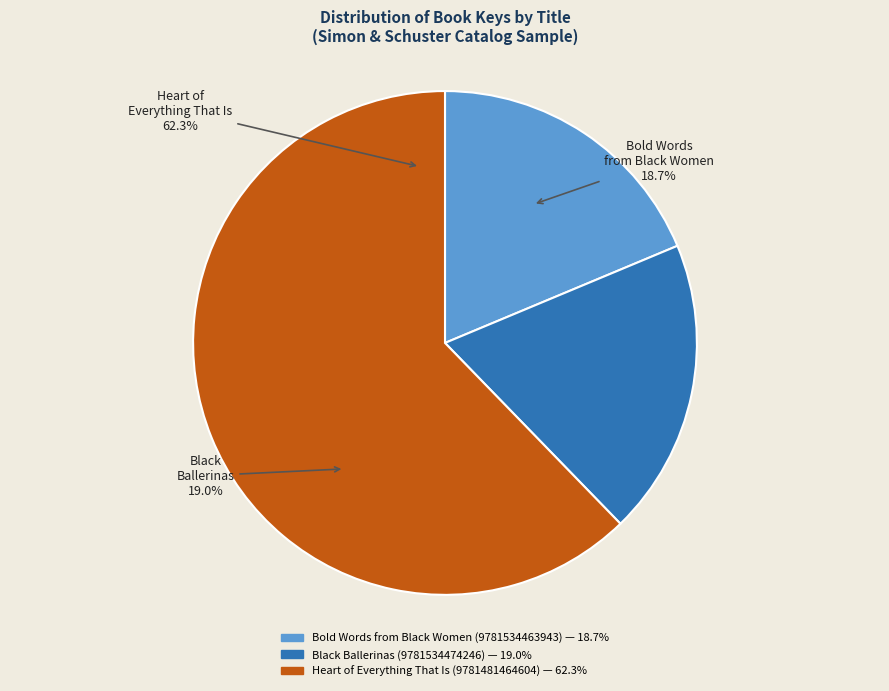

Which has a higher value, Black Ballerinas (9781534474246) or Bold Words from Black Women (9781534463943)?

Black Ballerinas (9781534474246)